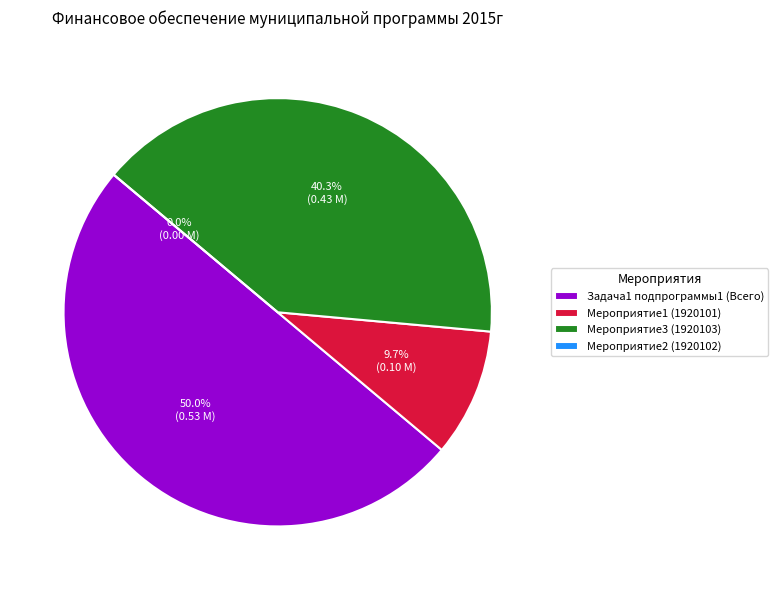

To the nearest percent, what is the difference between the Мероприятие1 (1920101) and Мероприятие2 (1920102) slice percentages?

10%